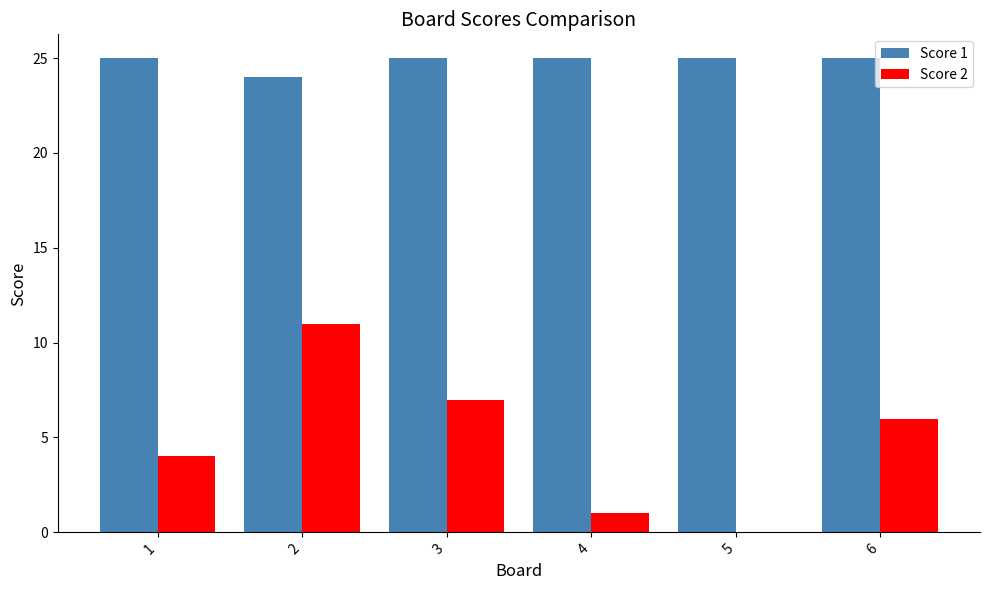

The Score 1 series shows 25 at 5. True or false?

True